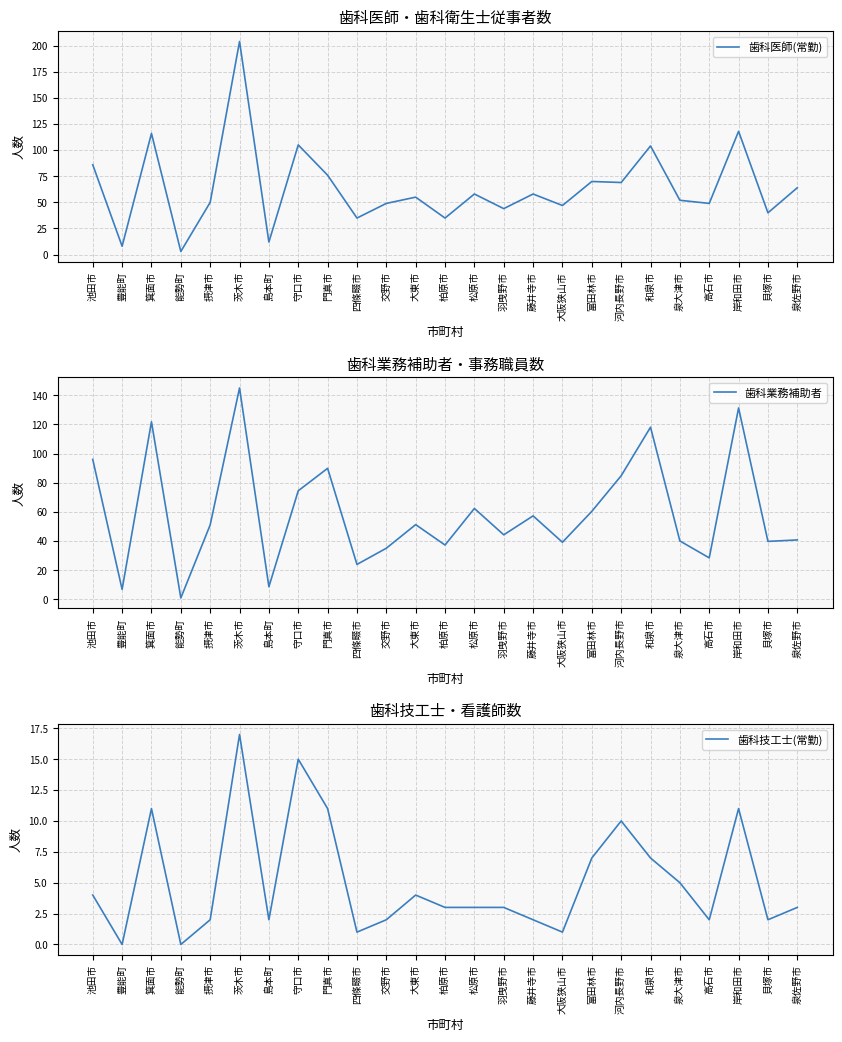

How many lines are shown in the chart?

3